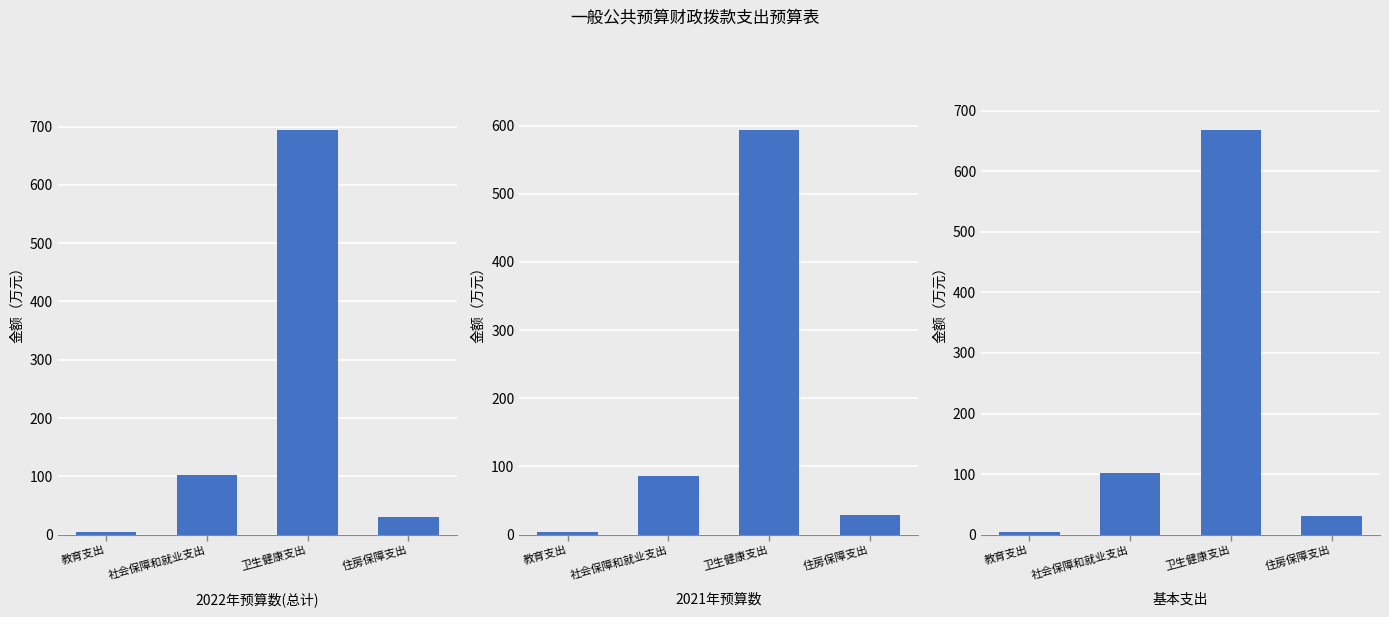

Which has a higher value, 教育支出 or 社会保障和就业支出?

社会保障和就业支出